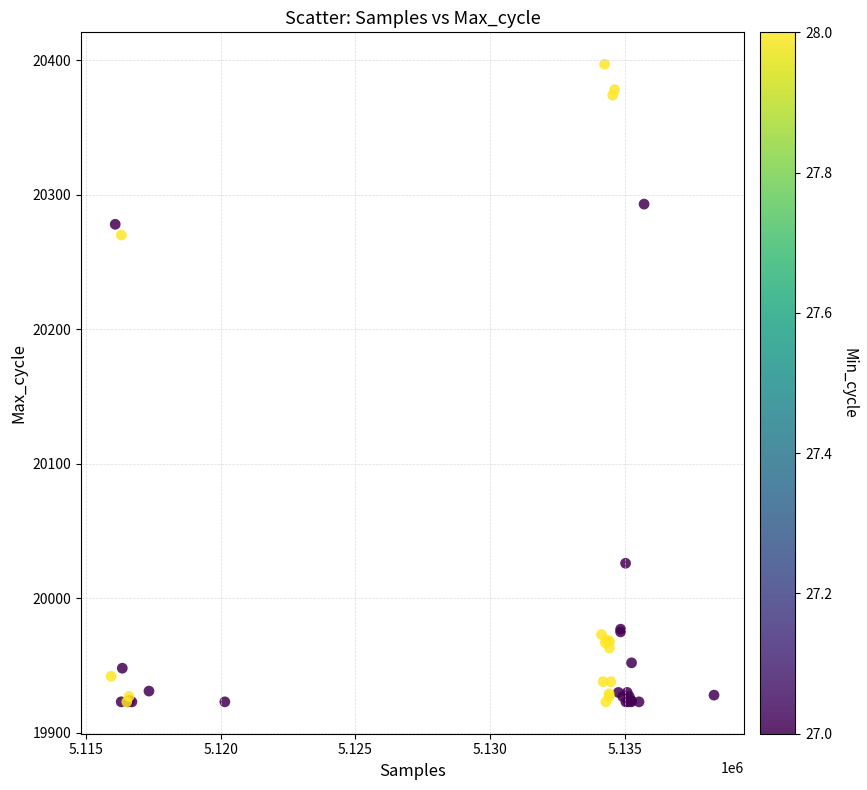

What Y value in the scatter plot is closest to 20160?

20270